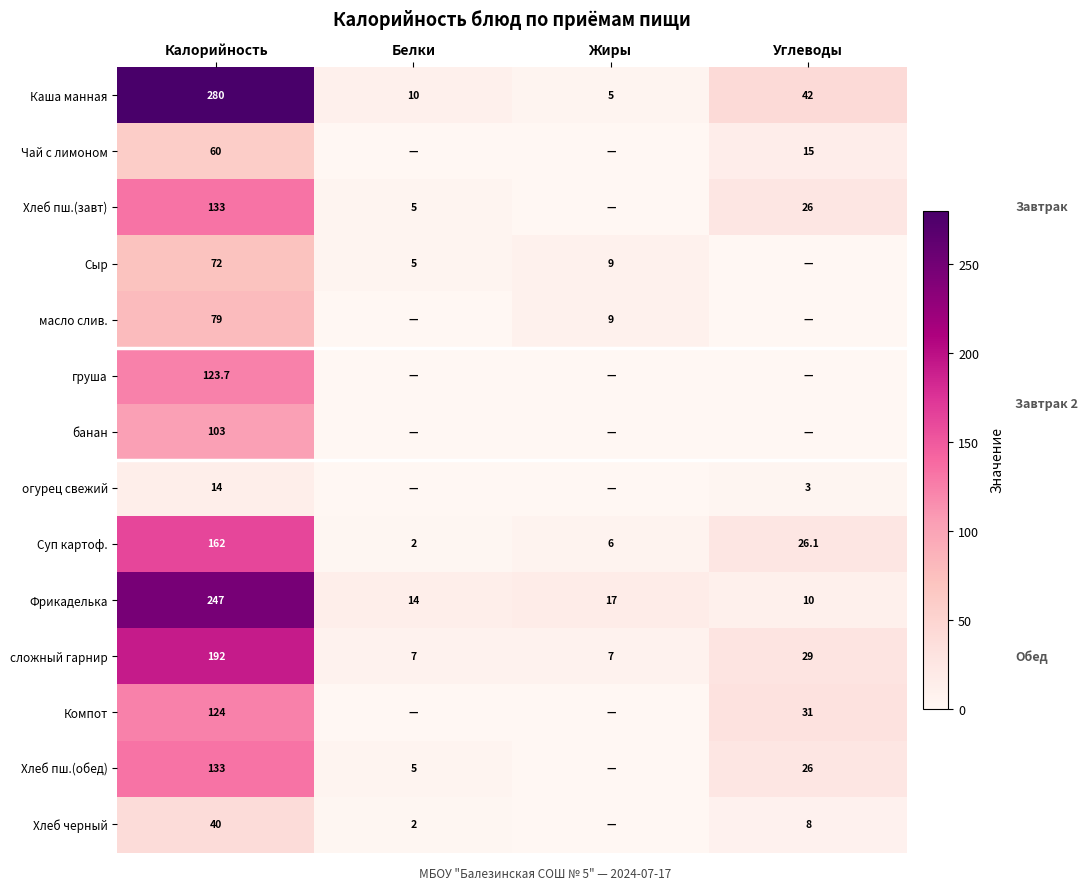

What is the sum of the Суп картоф. values at Жиры and Углеводы?

32.1